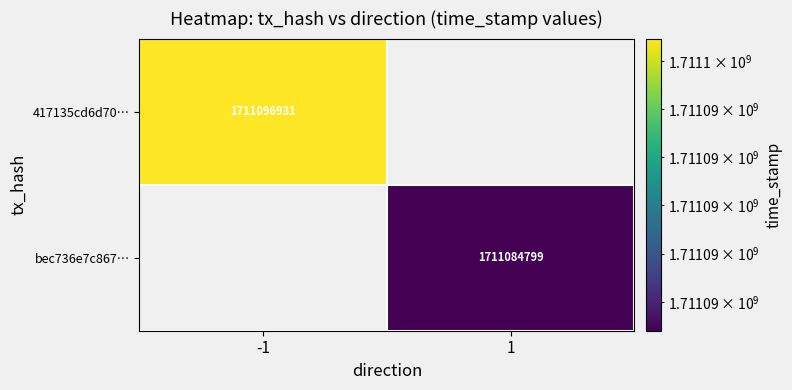

The bec736e7c867… series shows 1711084799 at 1. True or false?

True